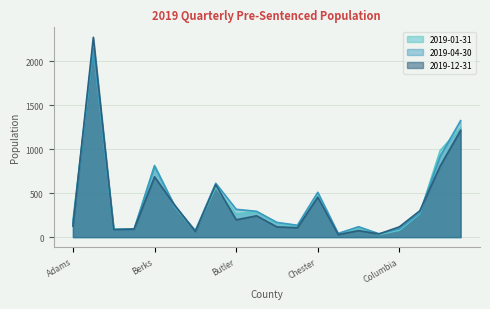

At which category does 2019-04-30 reach its first local valley?

Armstrong